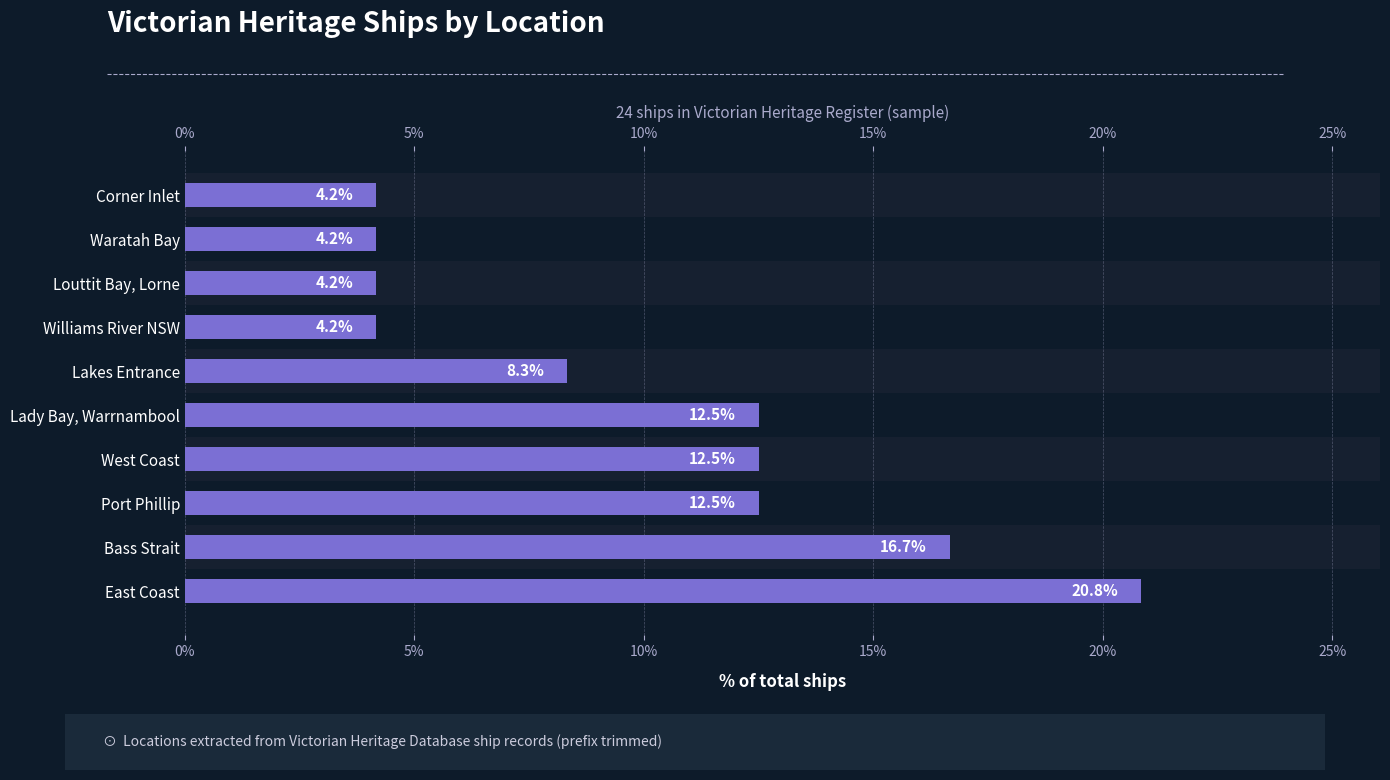

Is it true that the value at Port Phillip is 12.5?

True